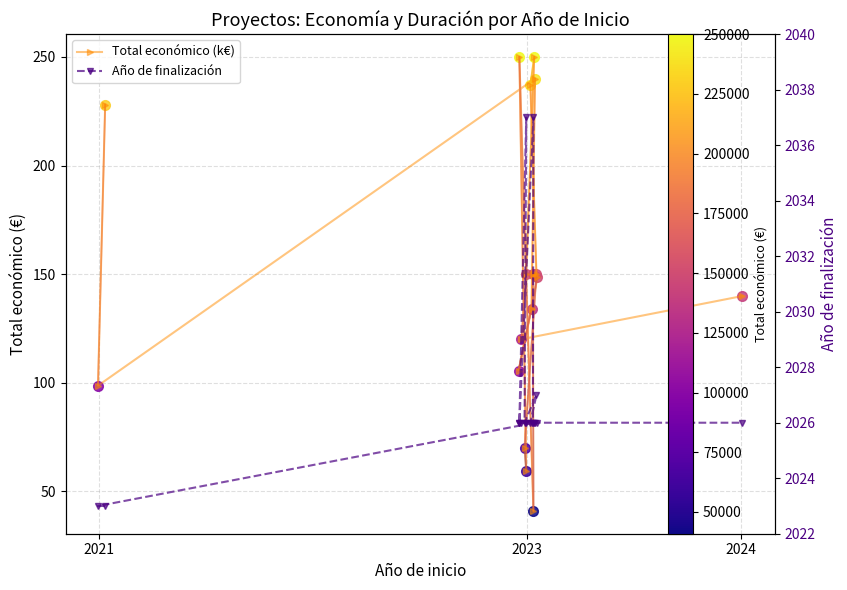

Which series has the largest total across all categories?

Año de finalización